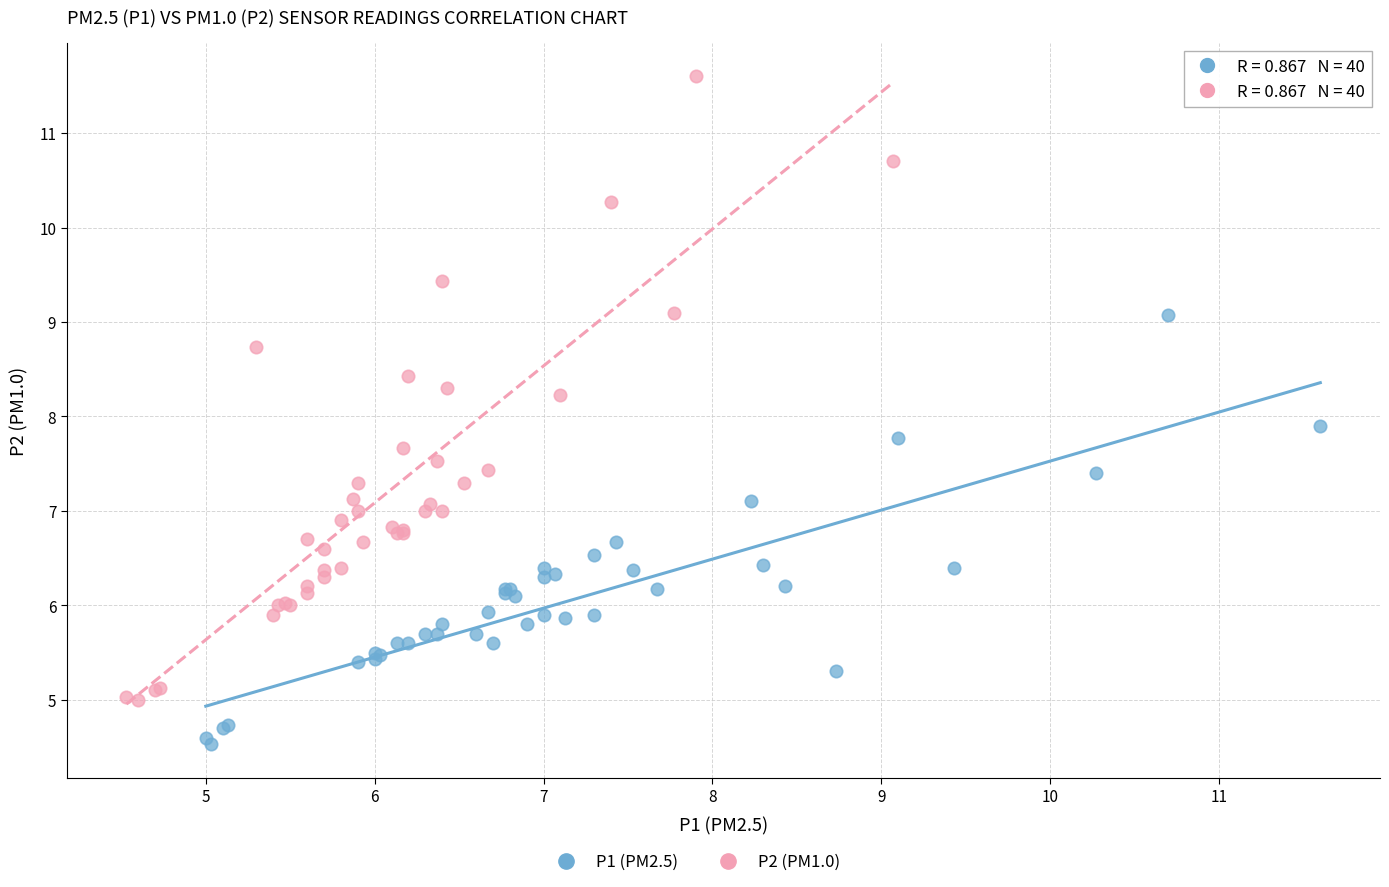

Which series contains the highest Y value?

P2 (PM1.0)